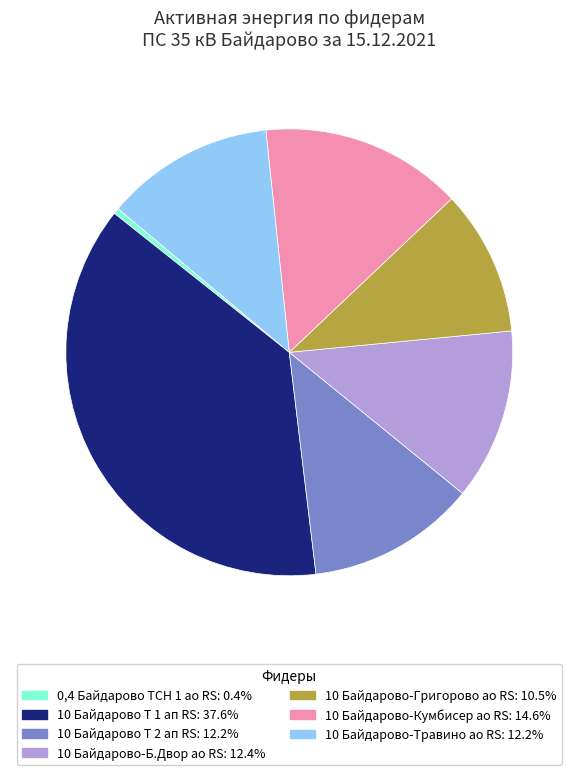

Between 0,4 Байдарово ТСН 1 ао RS and 10 Байдарово Т 1 ап RS, which is larger?

10 Байдарово Т 1 ап RS